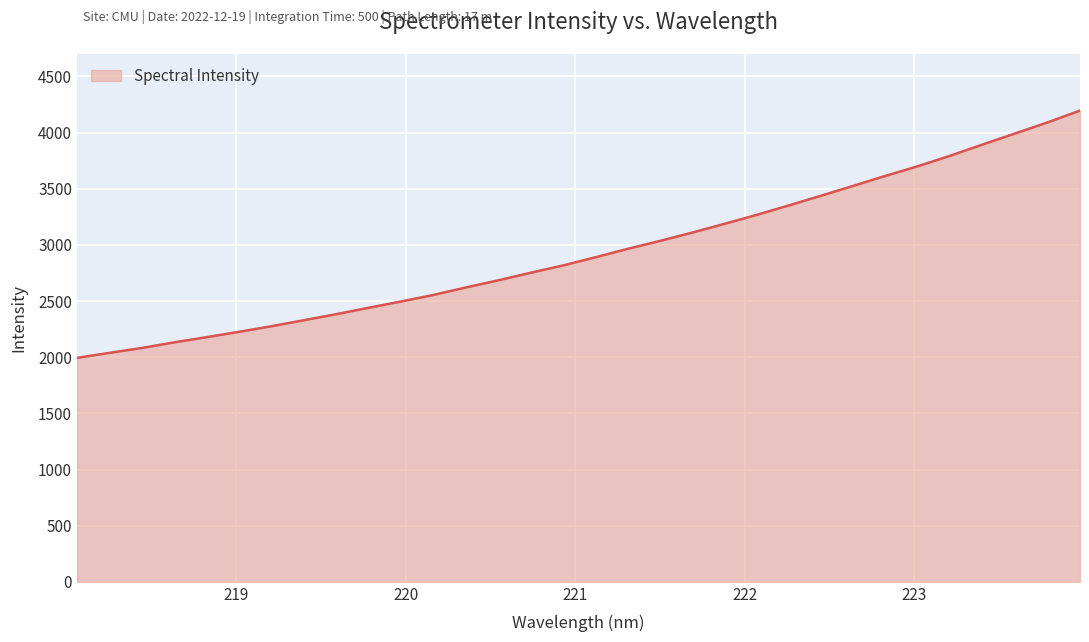

Does the chart display data point markers on the line(s)?

No